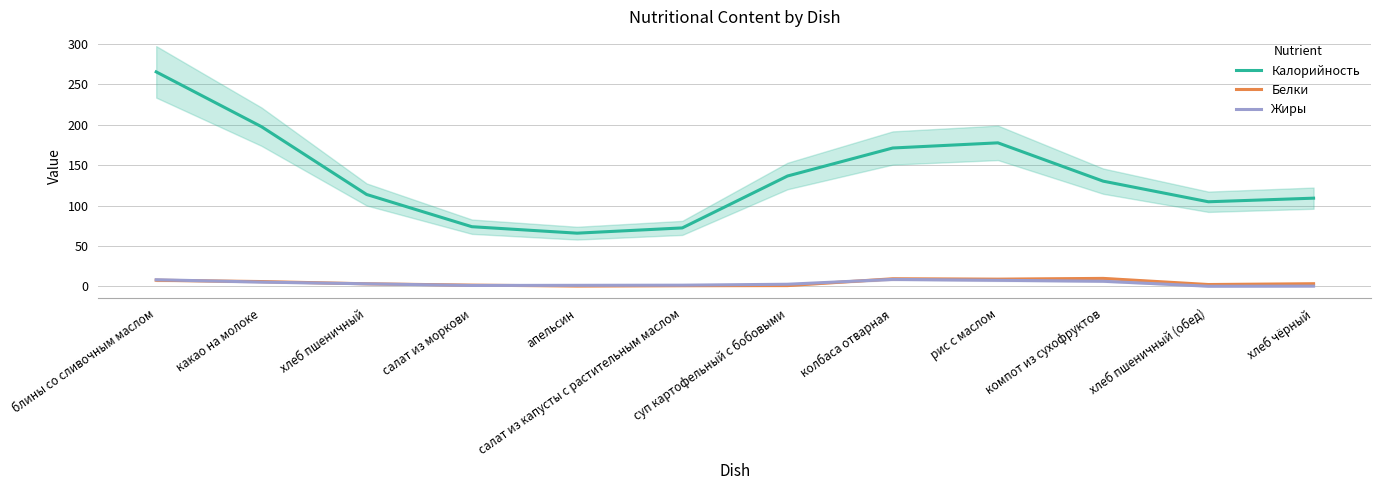

Rank the series by their maximum value, from highest to lowest.

Калорийность, Белки, Жиры